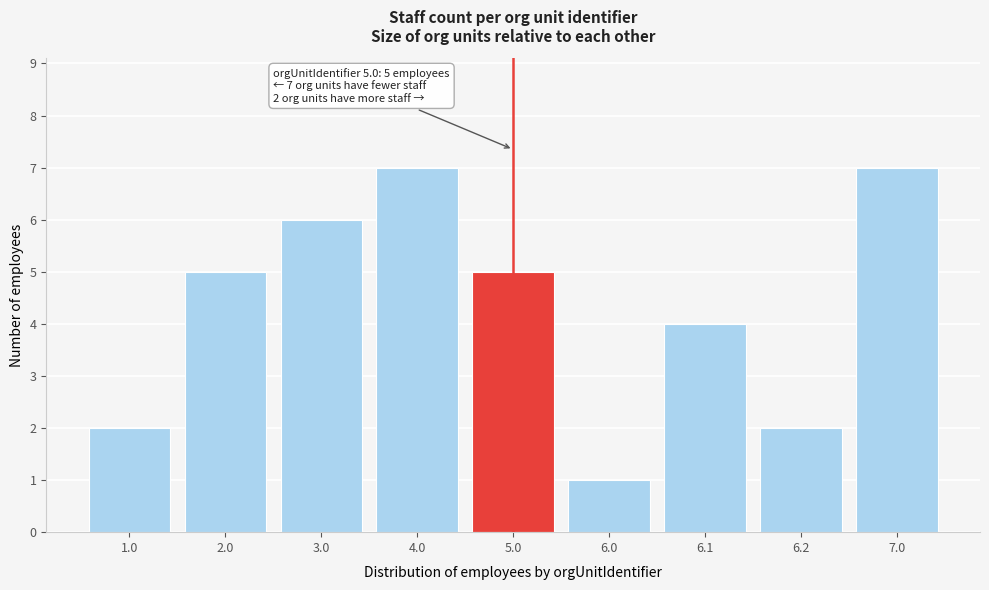

Reading right to left, what are all the values shown in this chart?

7.0=7	6.2=2	6.1=4	6.0=1	5.0=5	4.0=7	3.0=6	2.0=5	1.0=2